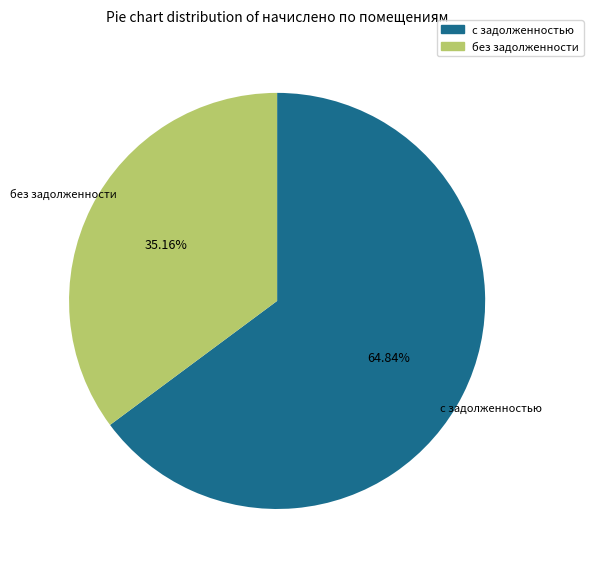

Is there any slice that represents more than half of the pie?

Yes